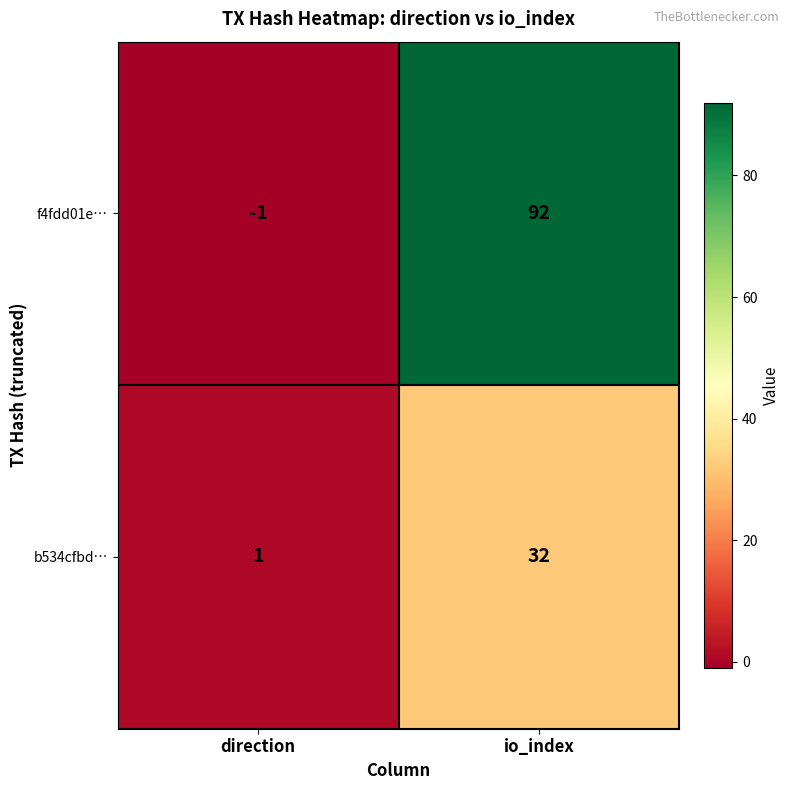

Which series has the largest range (max minus min)?

f4fdd01e…